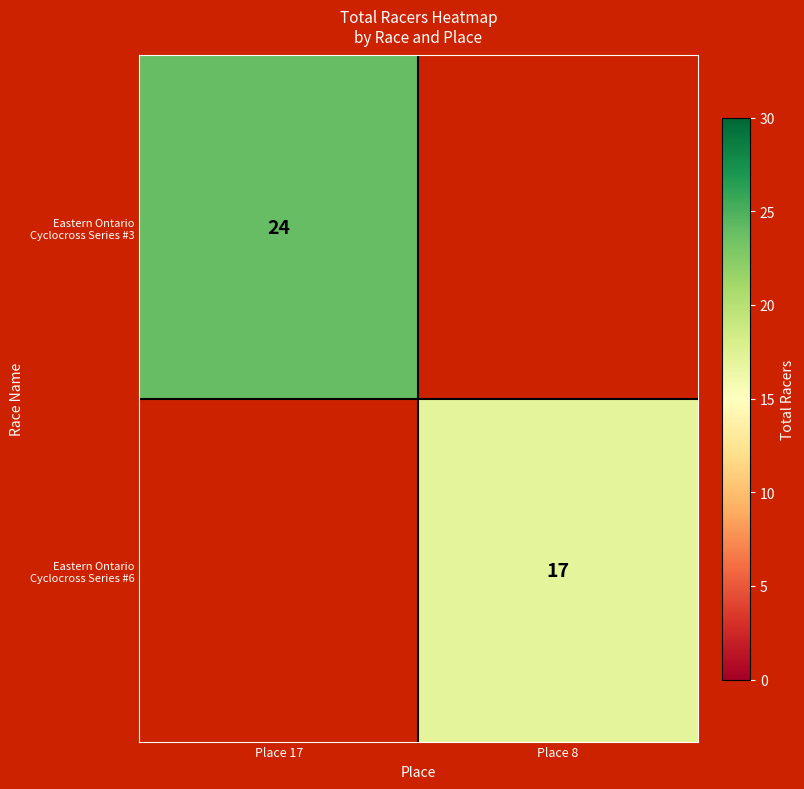

Count the number of categories in the chart.

2